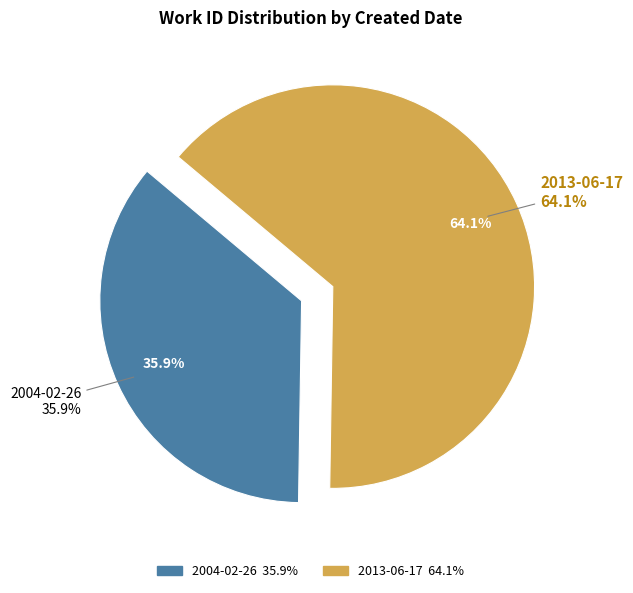

To the nearest percent, what is the combined percentage of 2013-06-17 and 2004-02-26?

100%